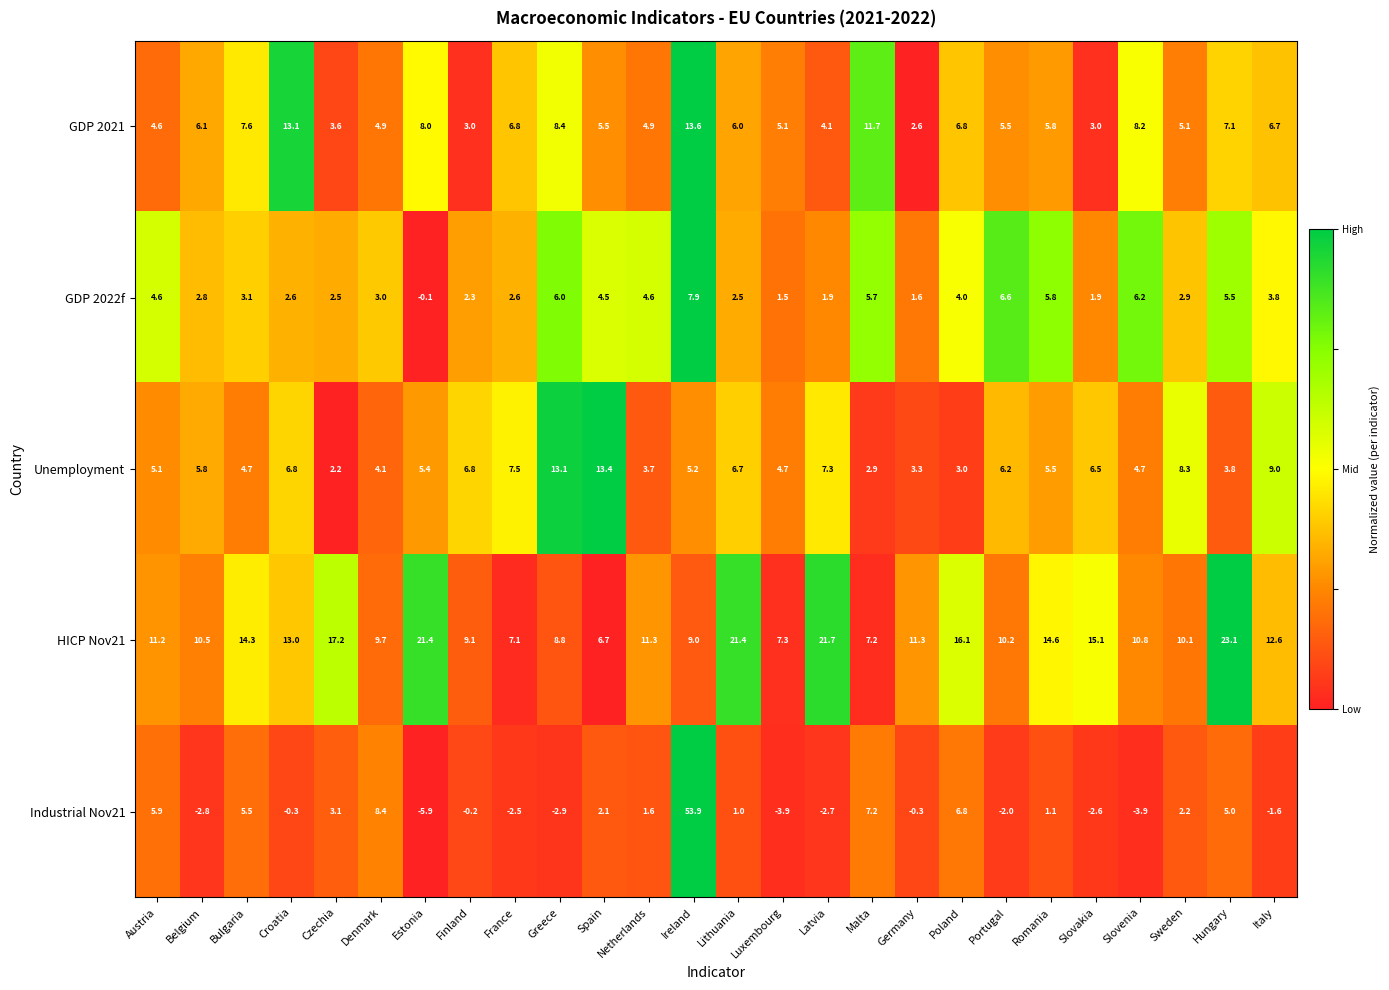

Is it true that Industrial Nov21 equals 1.0 at Lithuania?

True